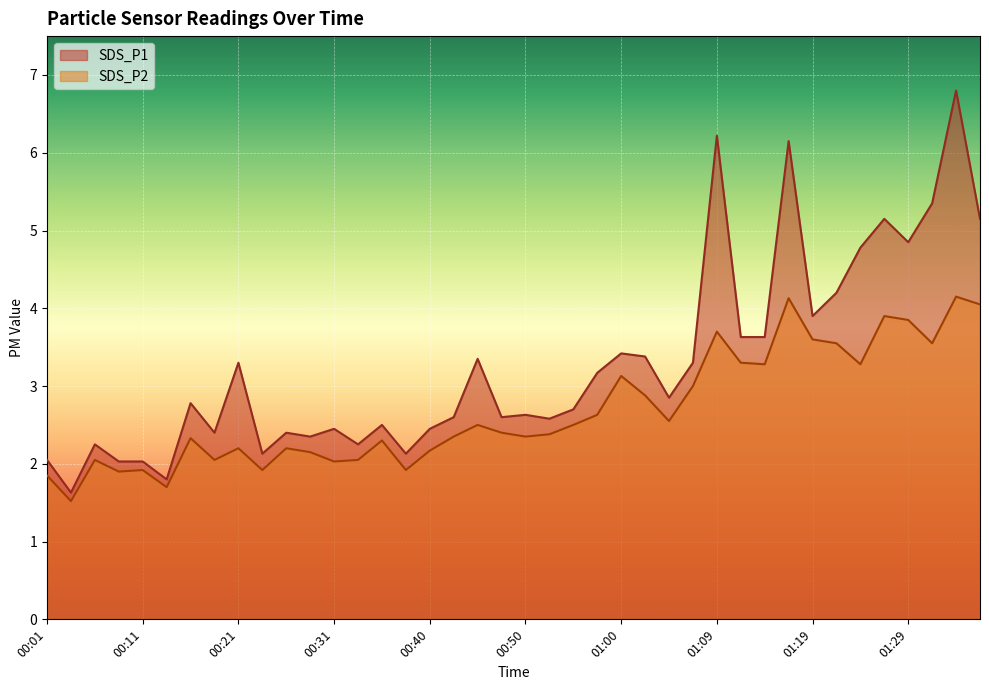

Rank the series at 00:31 from highest to lowest value.

SDS_P1, SDS_P2